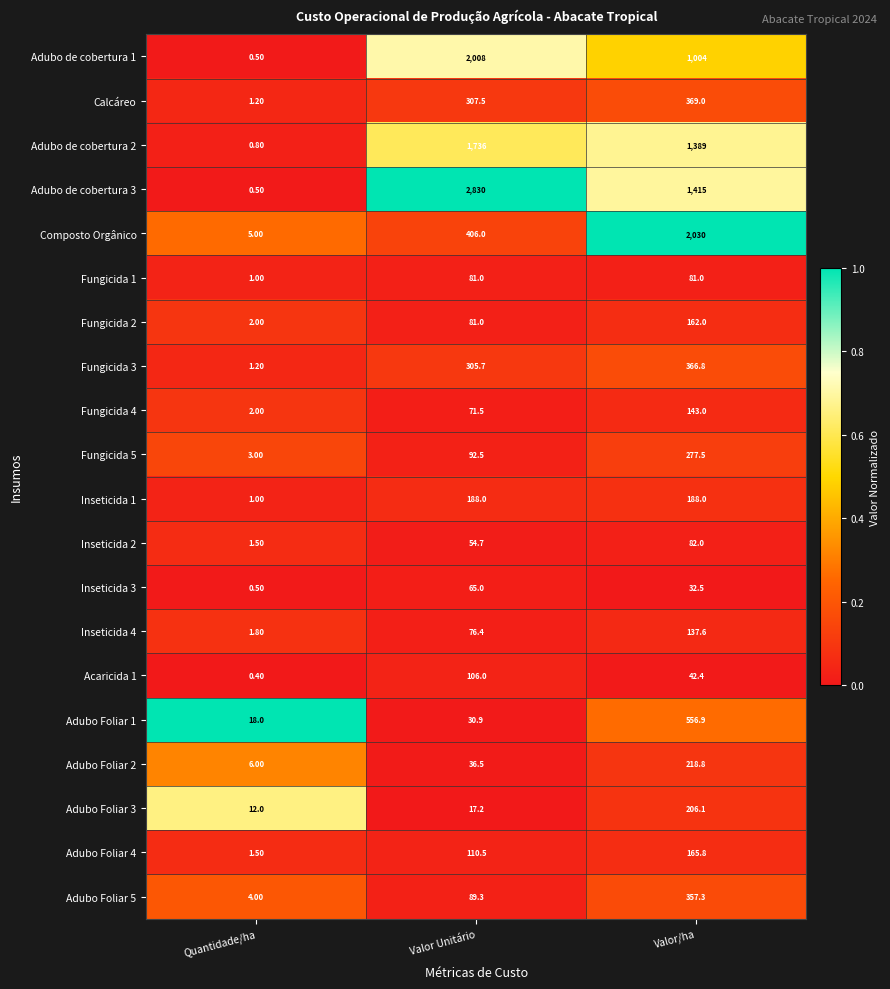

Which series has the largest total across all categories?

Adubo de cobertura 3